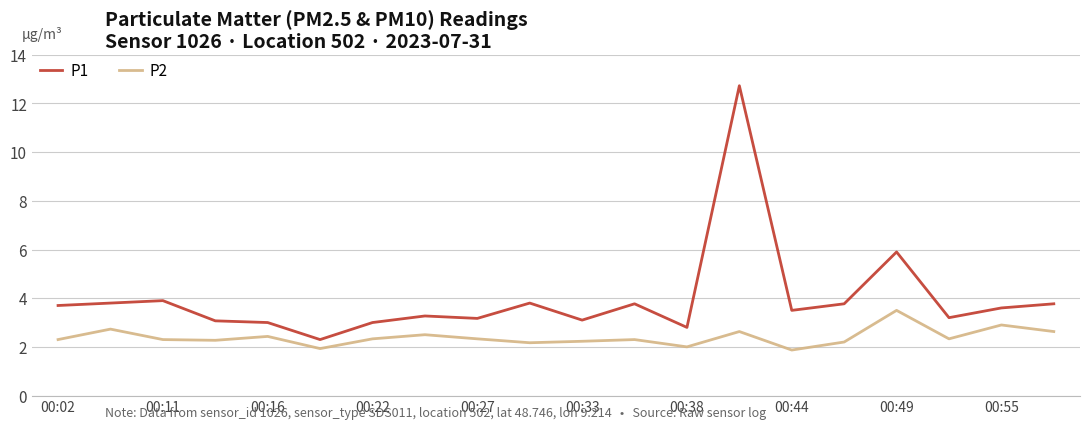

List the series in order of their overall mean, highest first.

P1, P2